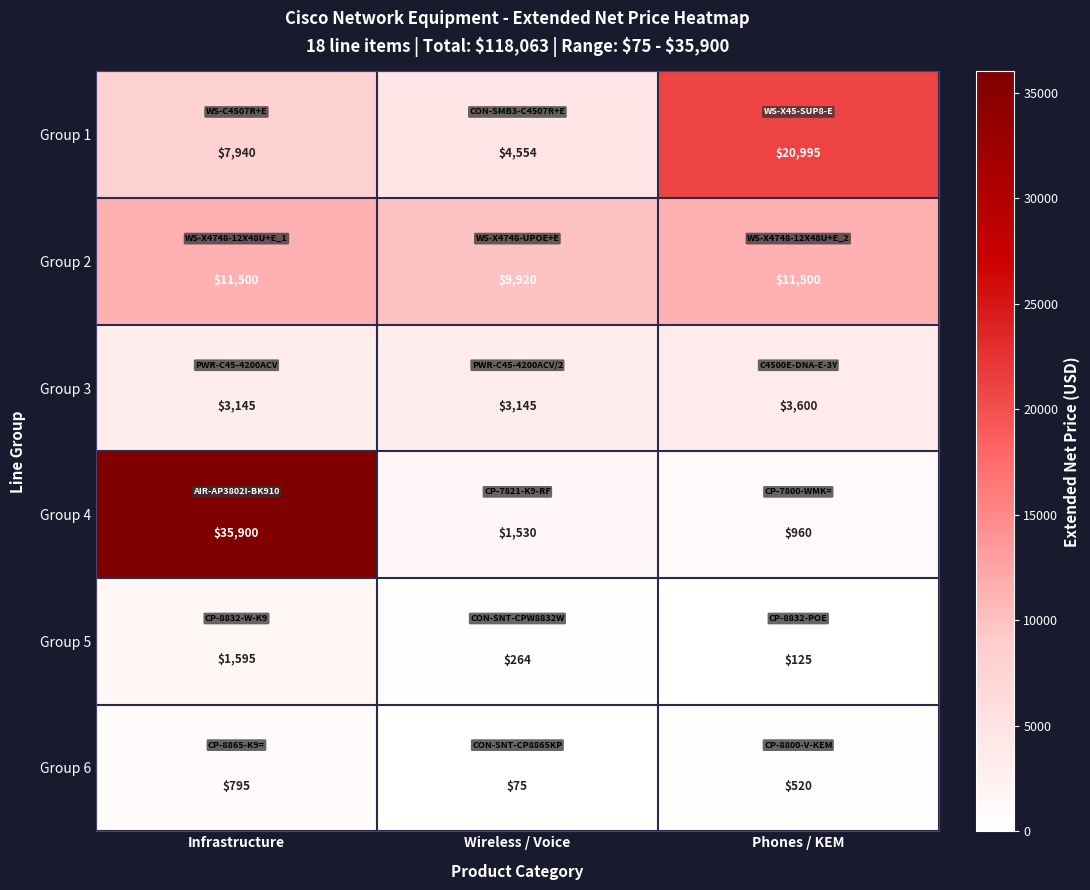

What is the total value across all series at Wireless / Voice?

19488